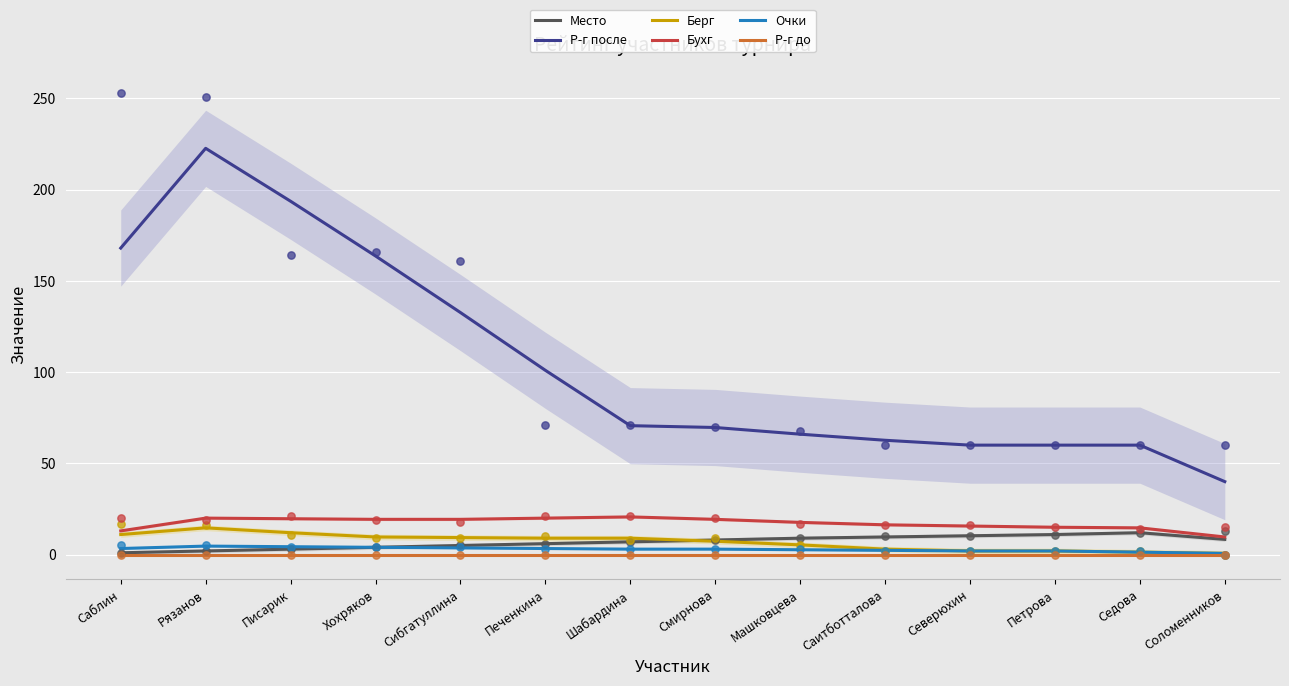

Which series has the largest total across all categories?

Р-г после